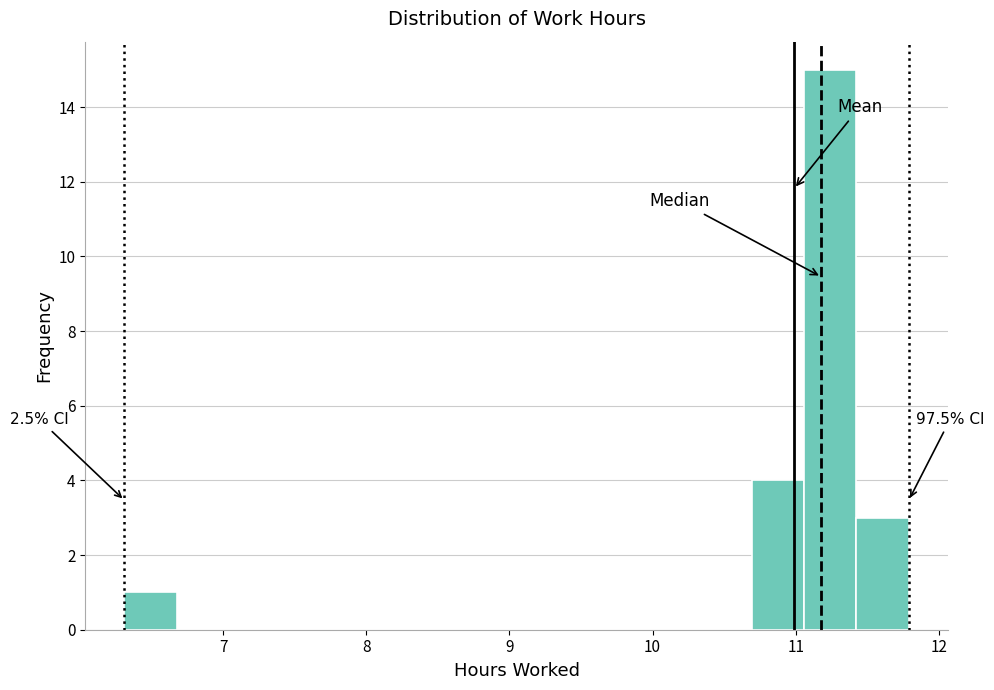

Around what value on the x-axis is the tallest bar? Give the approximate position of its centre, as read against the axis.

11.2